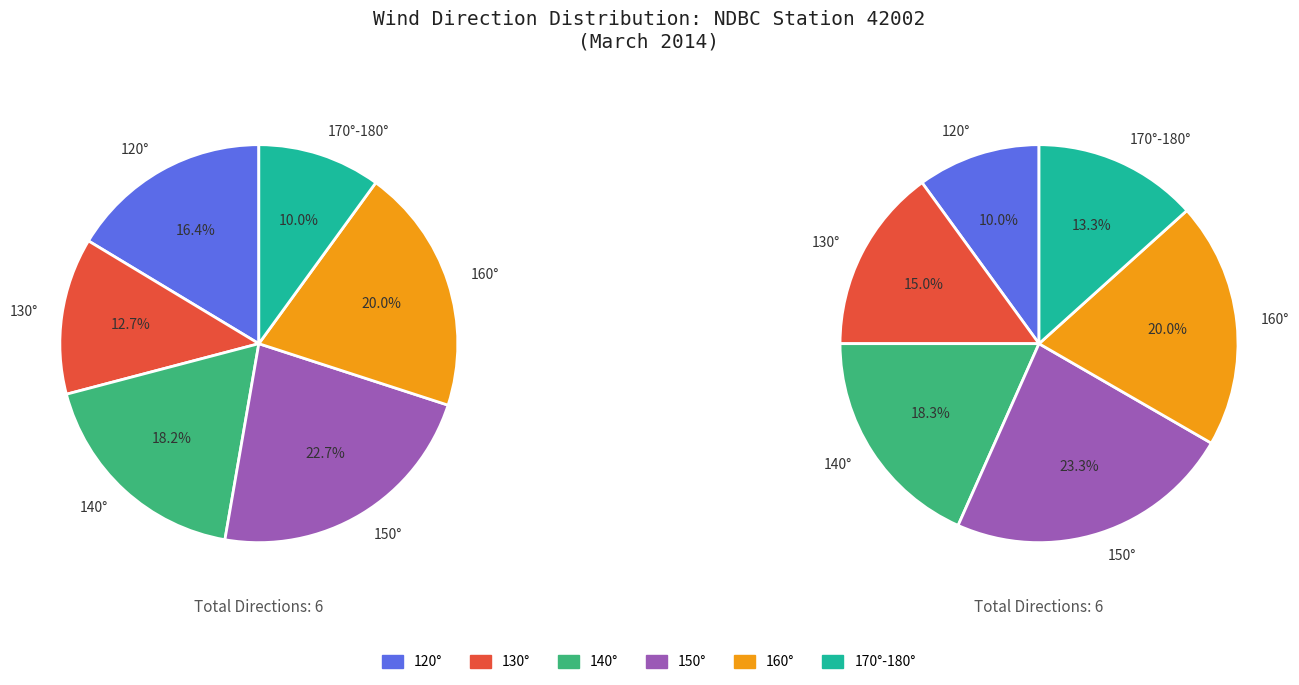

Is there any slice that represents more than half of the pie?

No